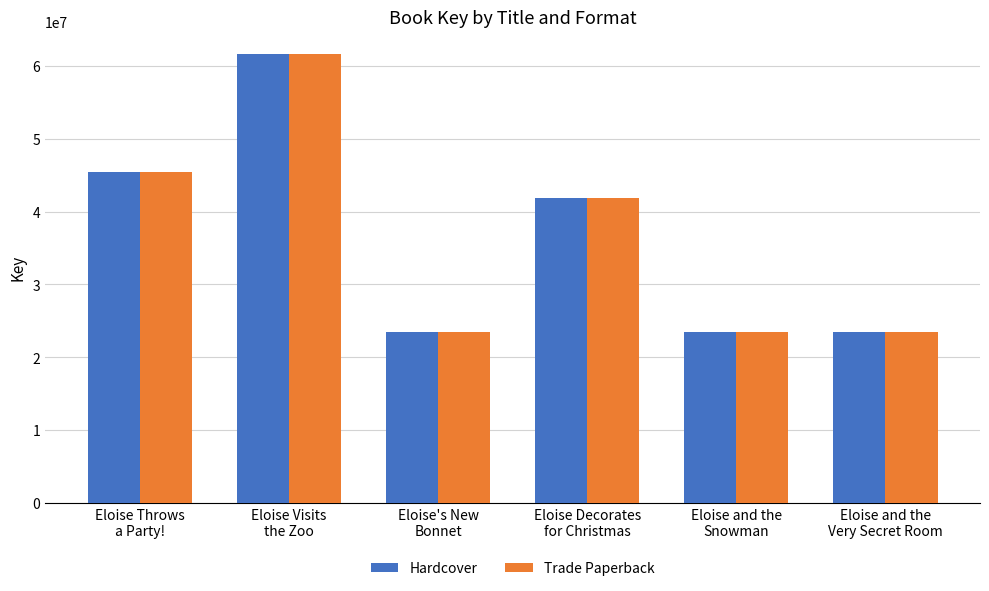

What are all the series names shown in the legend?

Hardcover, Trade Paperback